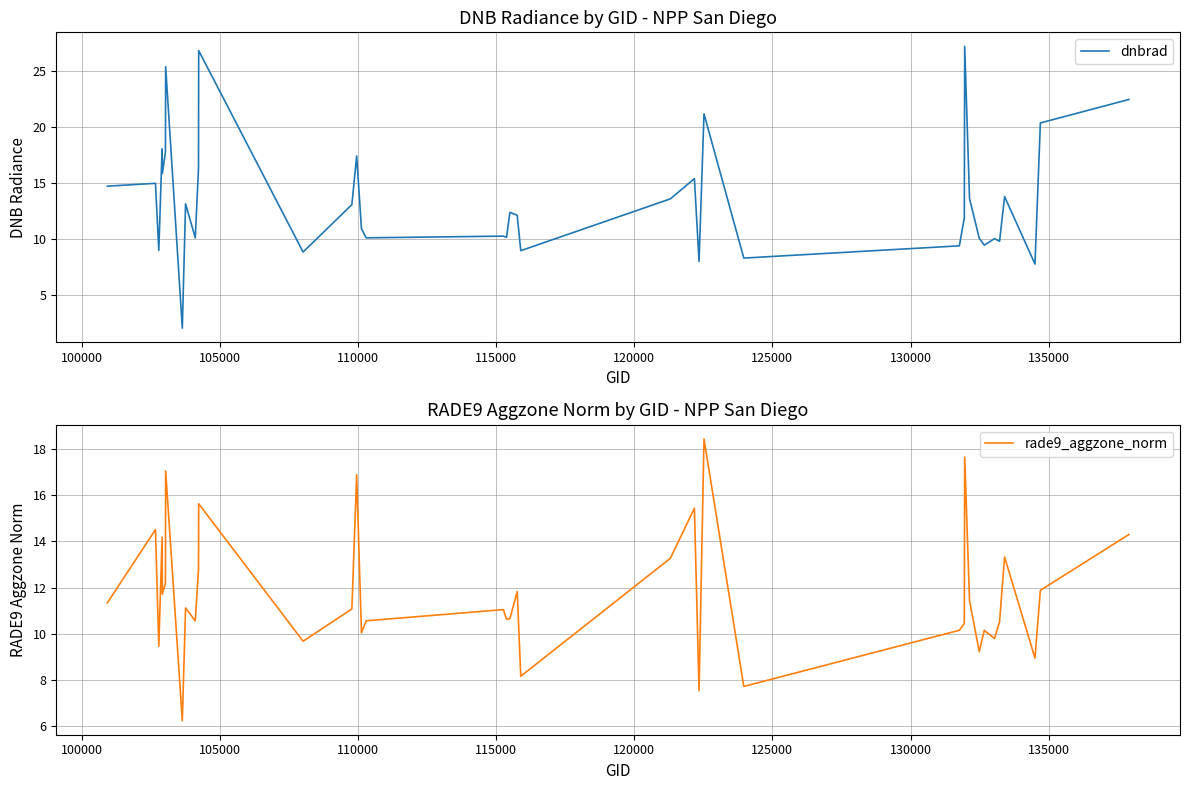

What is the lowest value of the dnbrad series?

2.1